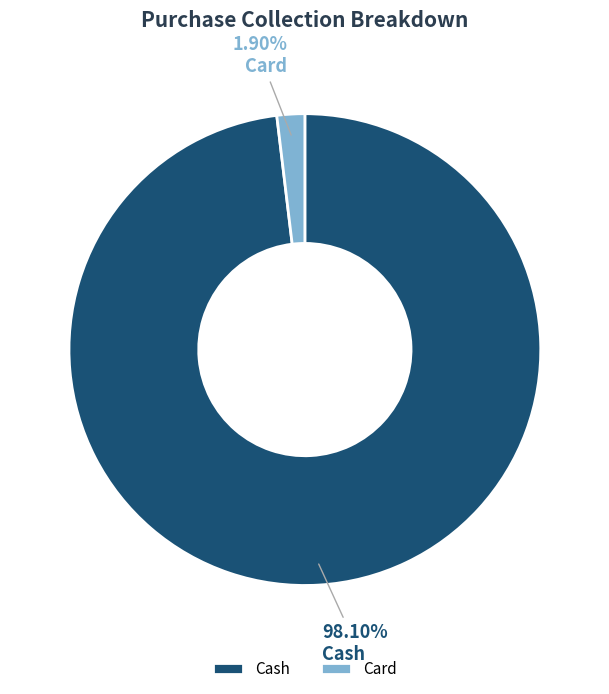

To the nearest percent, what is the combined percentage of Card and Cash?

100%